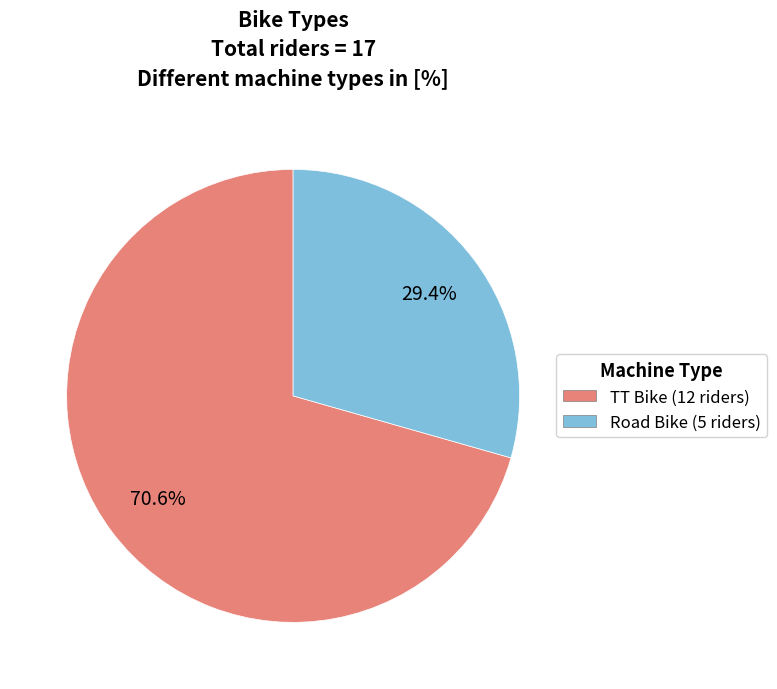

Combined, what portion of the pie is TT Bike and Road Bike?

100.0%